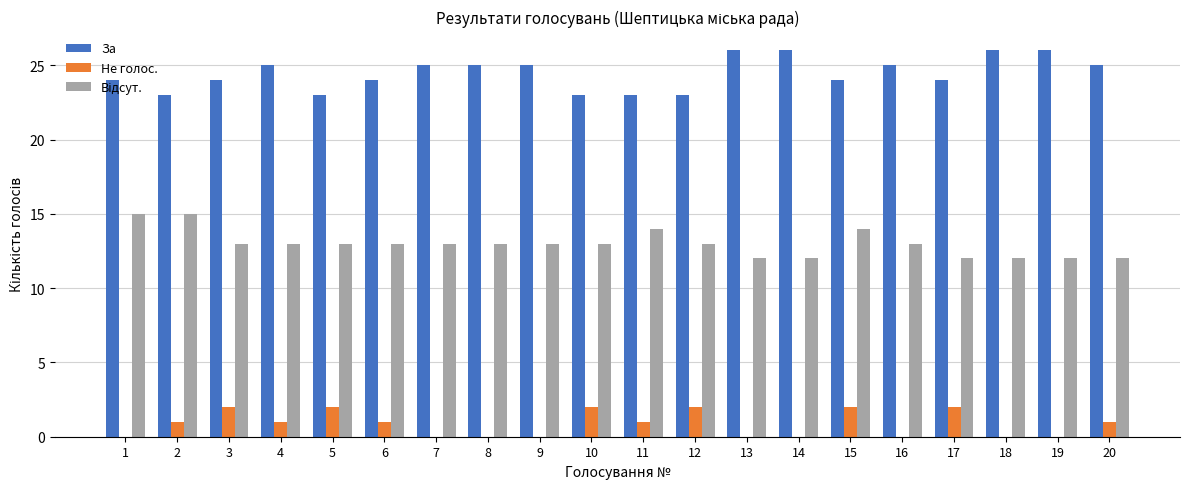

What is the sum of all За values?

489